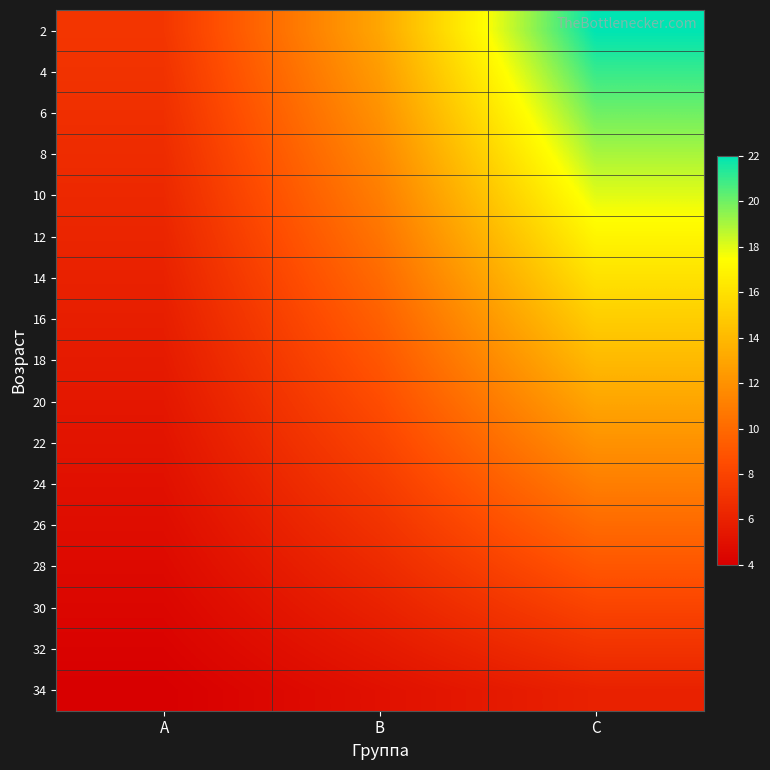

What is the total value across all series at A?

95.2